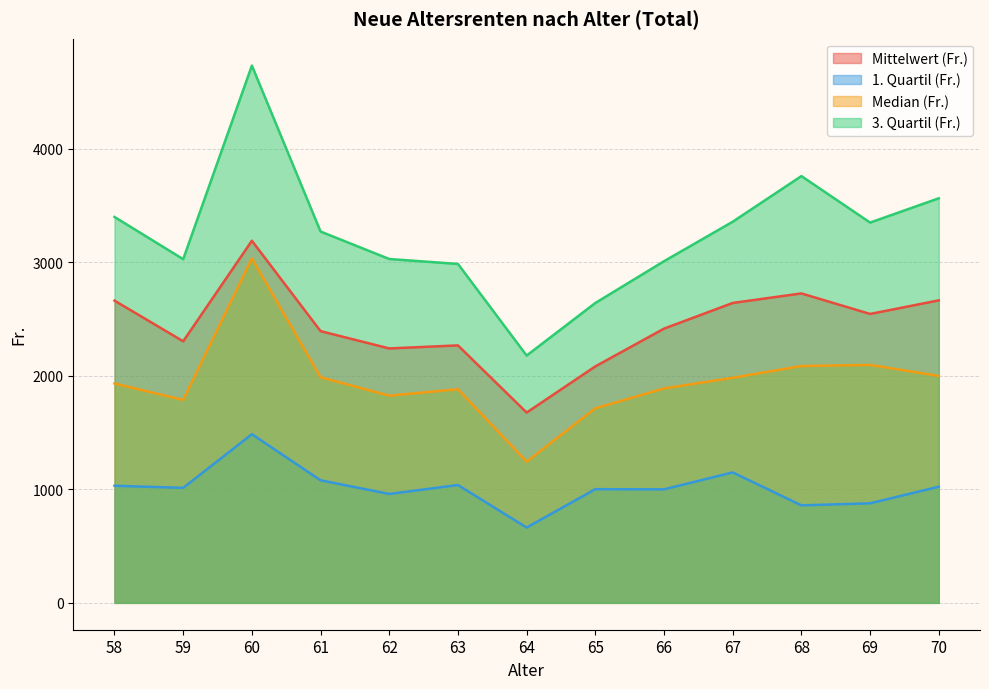

At which label does 3. Quartil (Fr.) first exceed 3271?

58